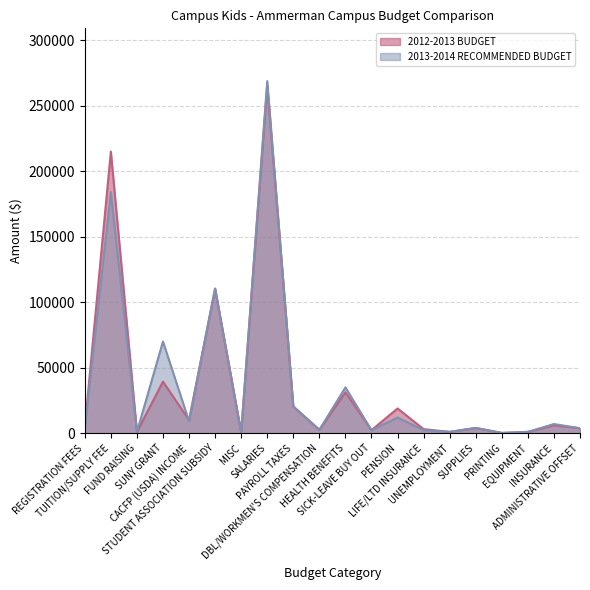

Where does the 2013-2014 RECOMMENDED BUDGET series first go above 4000?

TUITION/SUPPLY FEE